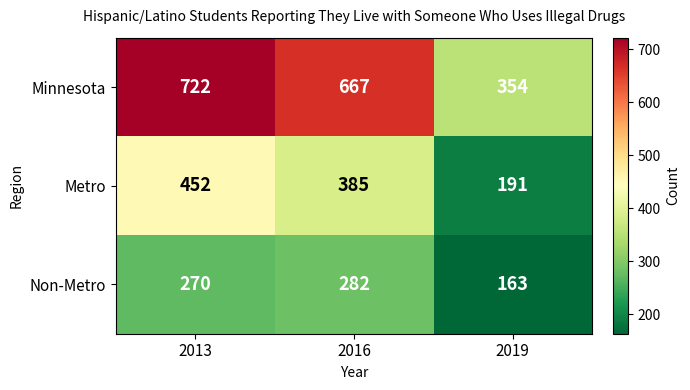

At how many categories does at least one series exceed 587?

2